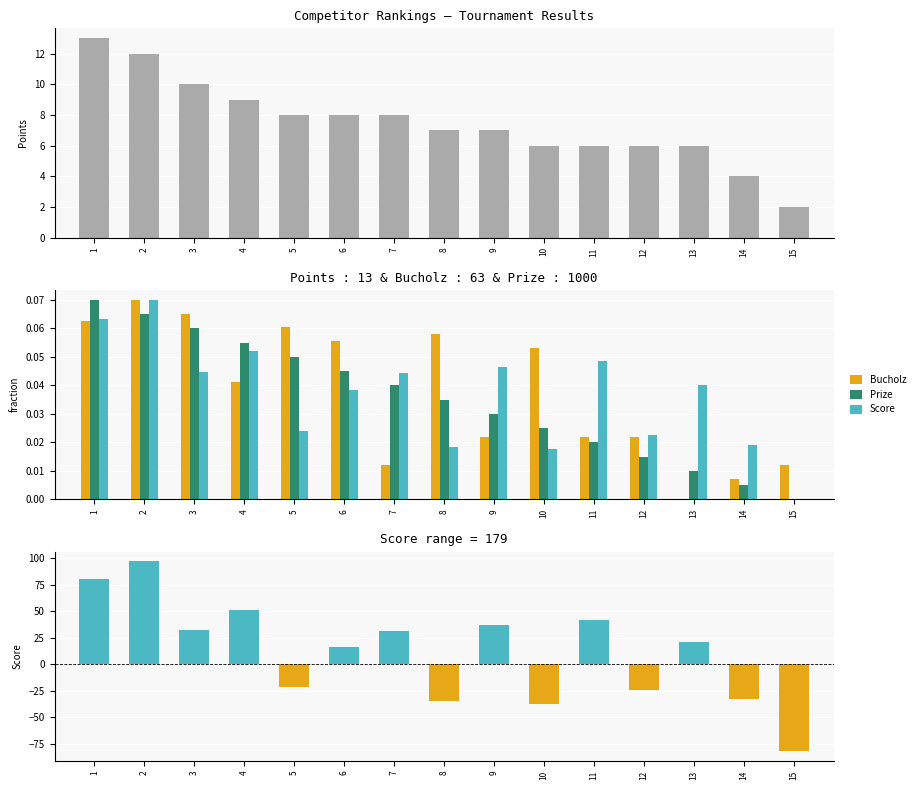

Which series has the largest total across all categories?

Score